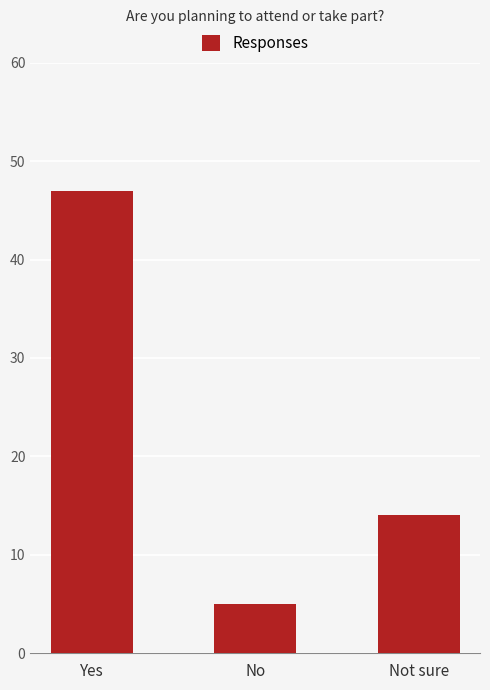

At which label is the value closest to 26?

Not sure